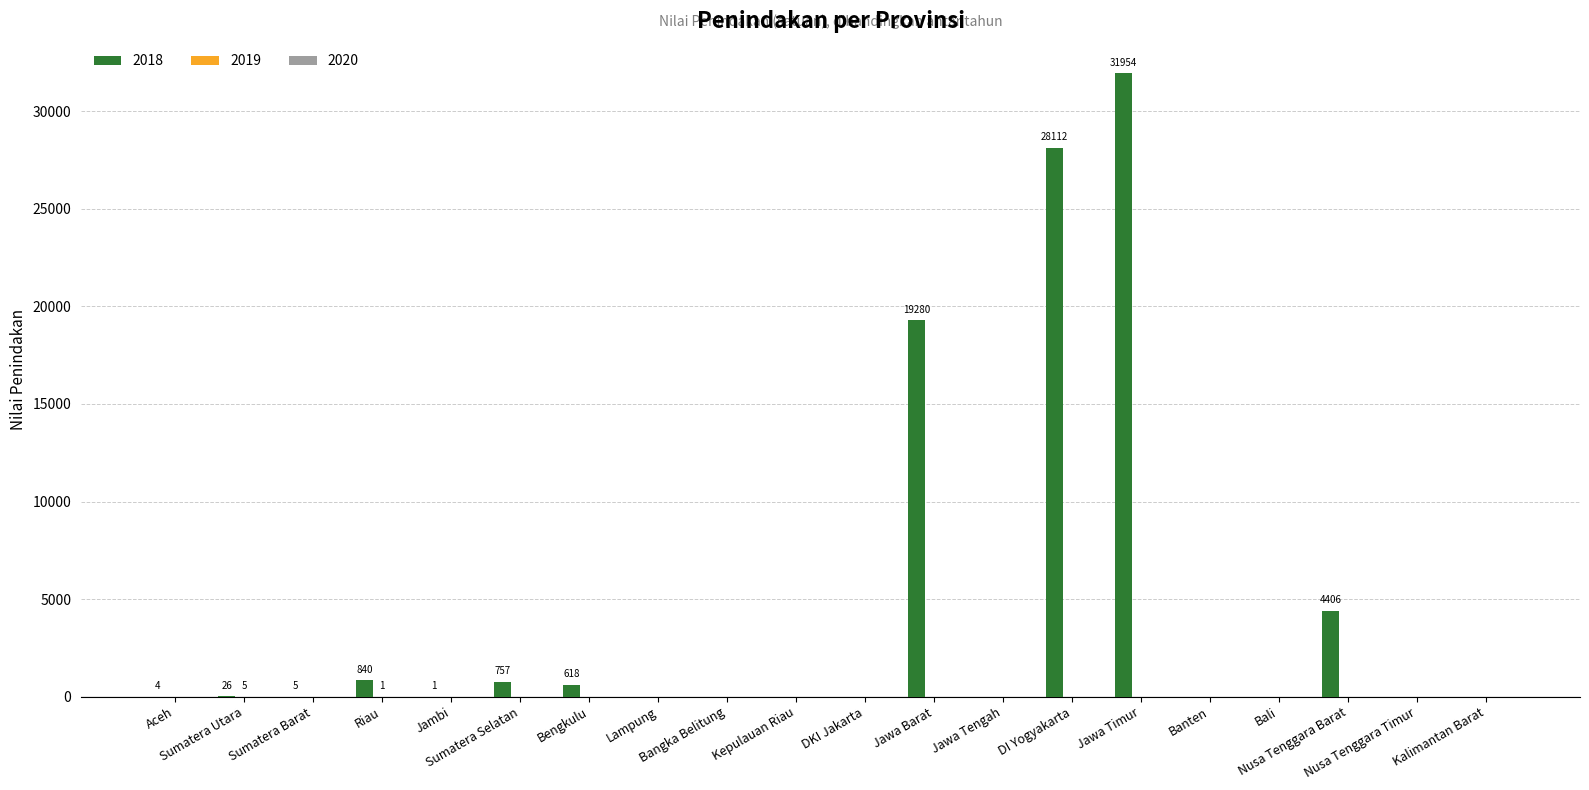

What is the maximum value for 2018?

31954